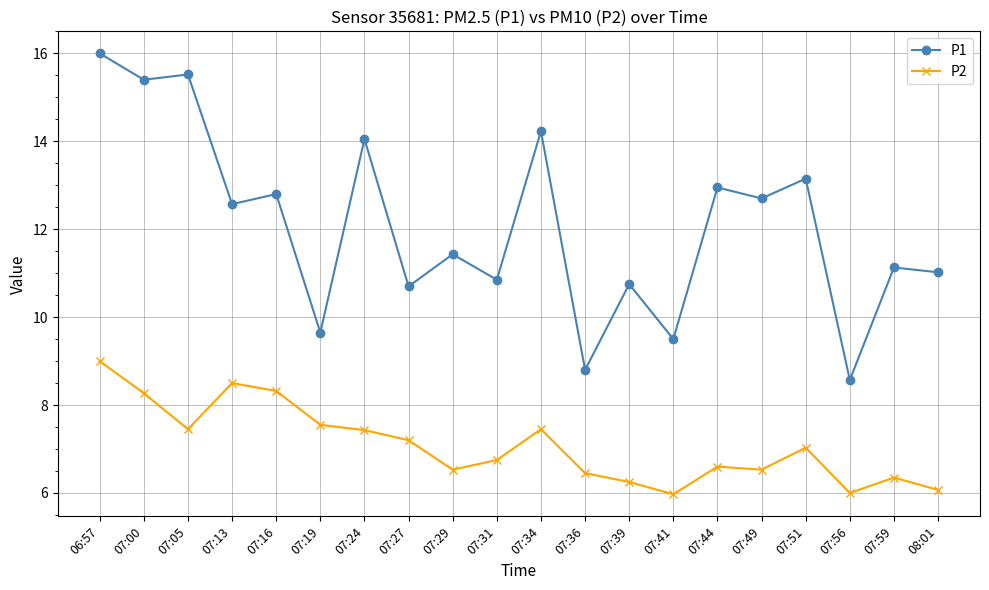

Which series has the largest range (max minus min)?

P1